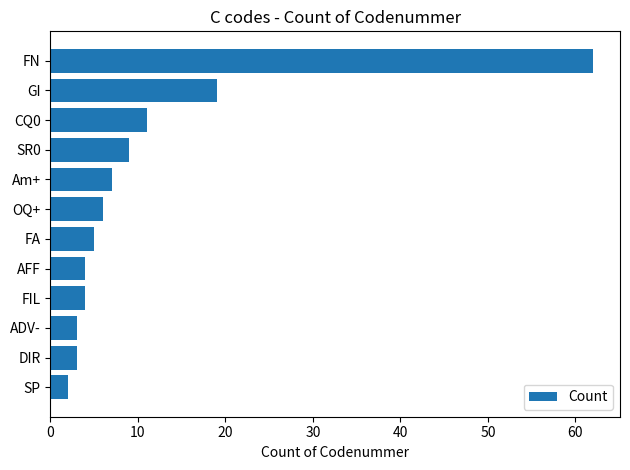

Reading top to bottom, list all the values displayed in this chart.

62	19	11	9	7	6	5	4	4	3	3	2